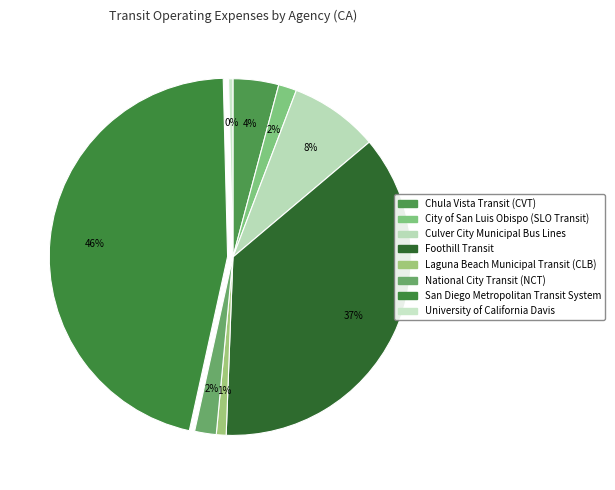

What is the total percentage of Foothill Transit and University of California Davis?

37.1%